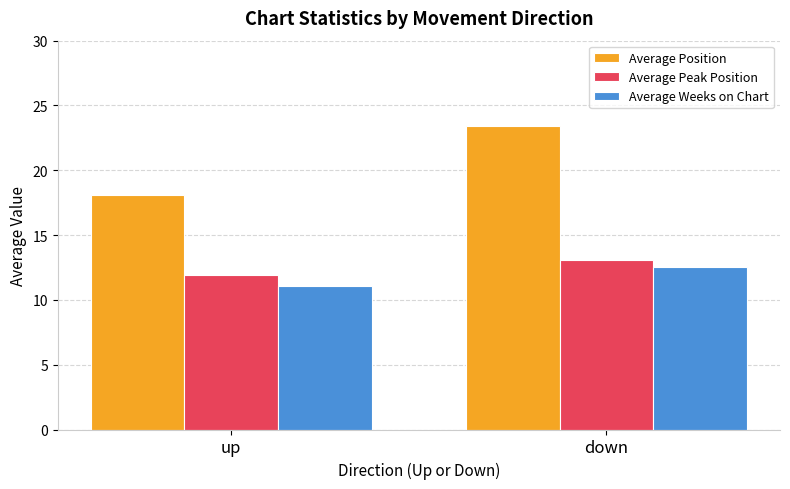

How many categories are shown in the chart?

2